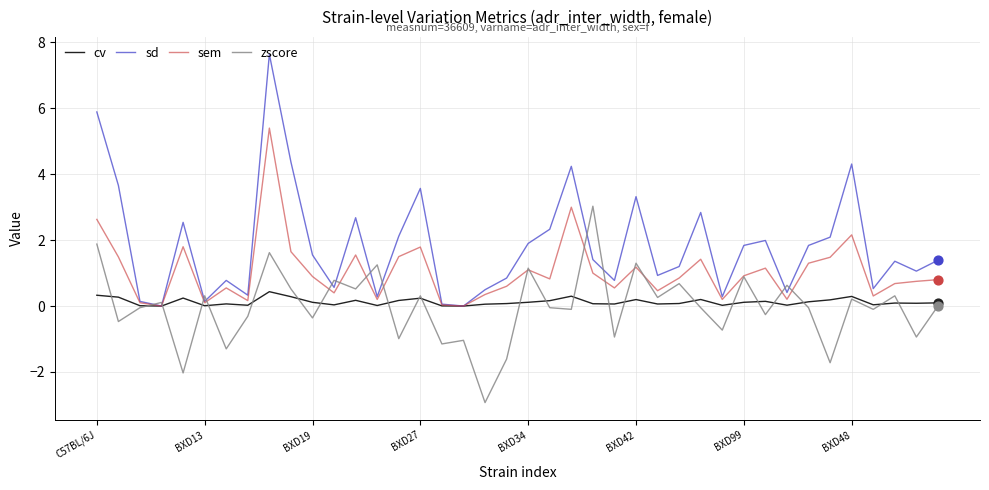

Which series has the widest spread of values?

sd